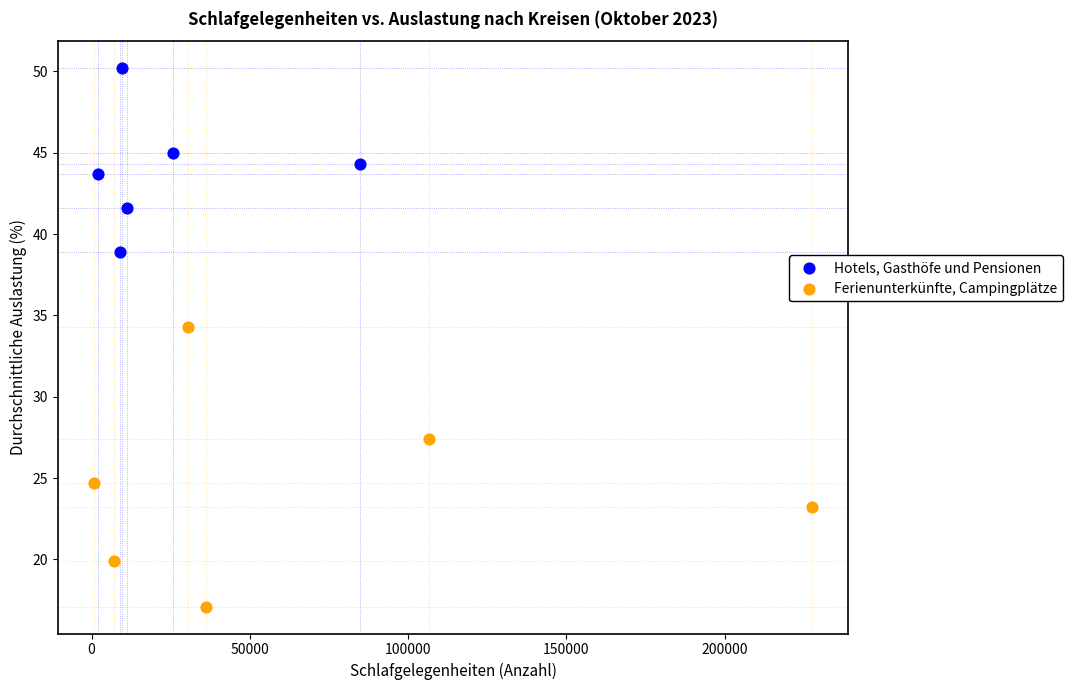

What are all the series names shown in the legend?

Hotels, Gasthöfe und Pensionen, Ferienunterkünfte, Campingplätze